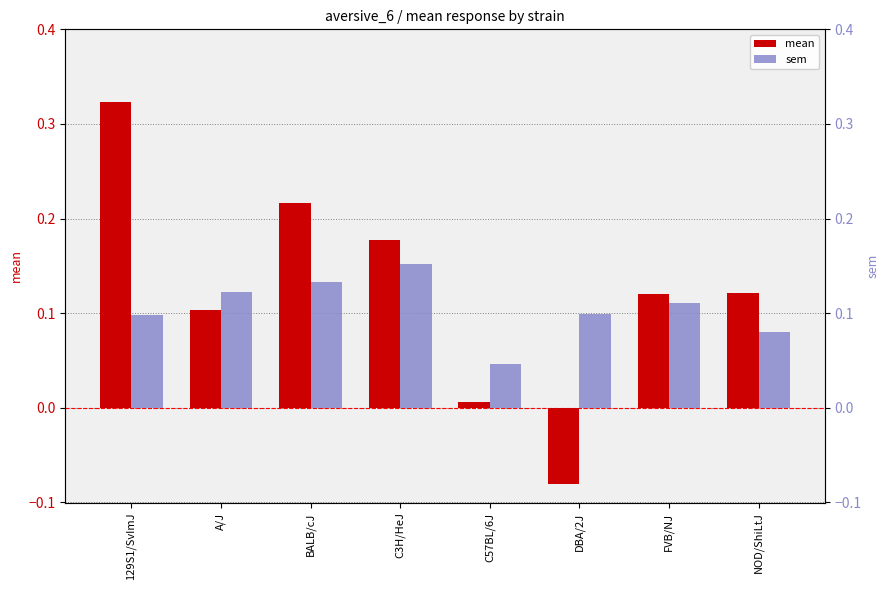

Count the number of categories in the chart.

8